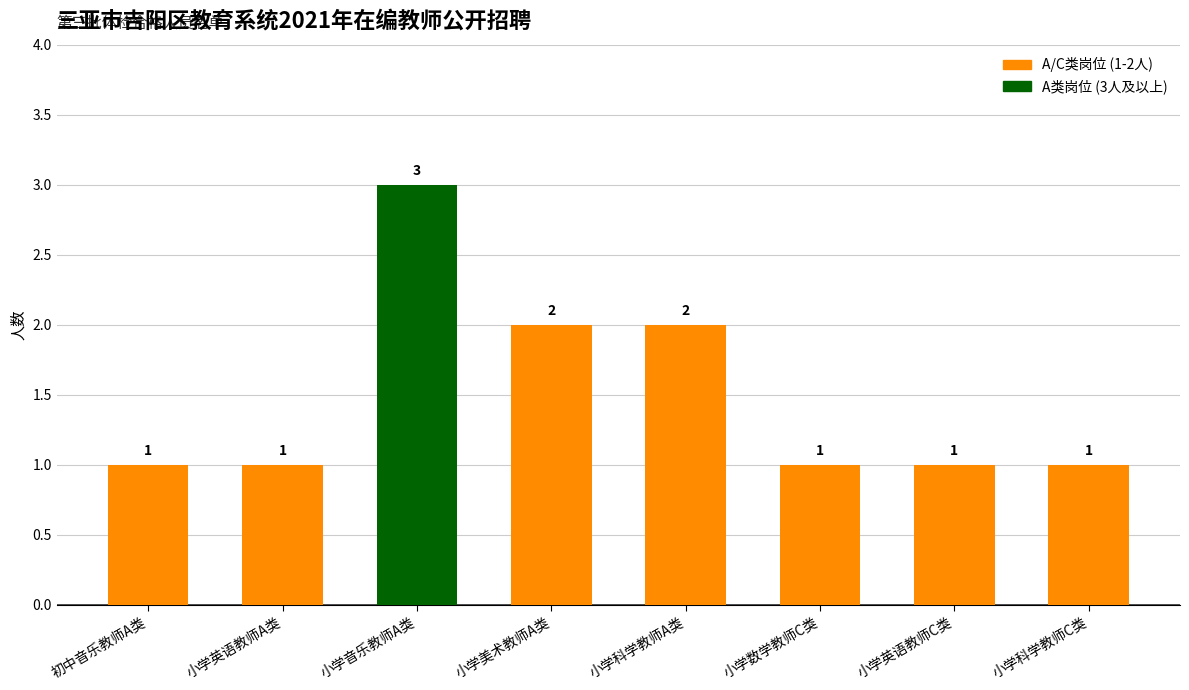

What is the ratio of the value at 小学英语教师C类 to the value at 小学音乐教师A类?

0.3